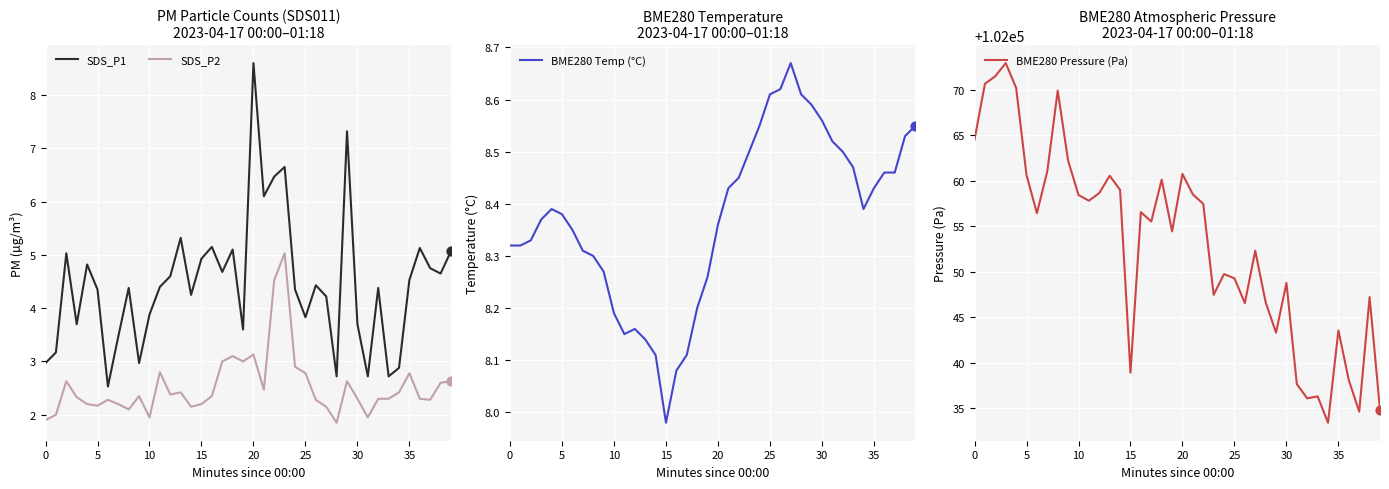

True or false: SDS_P2 and SDS_P1 intersect in this chart.

False